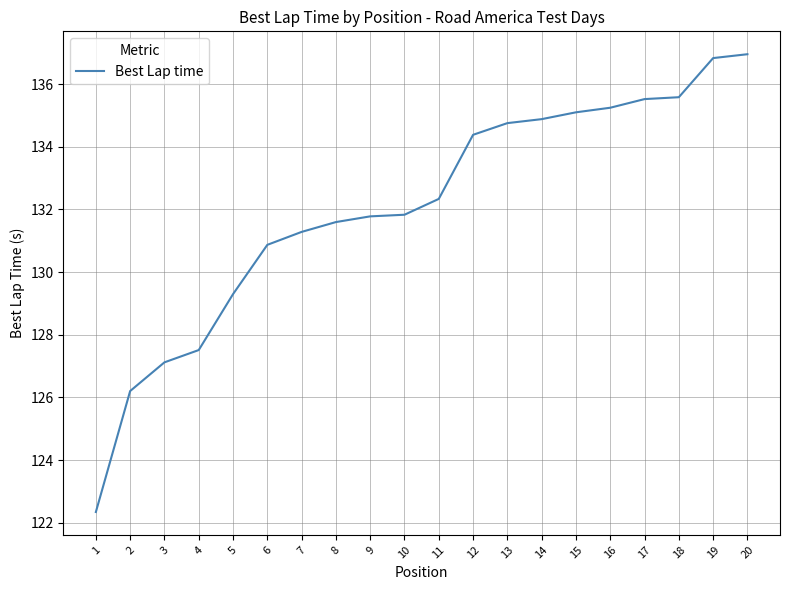

What is the difference between the maximum and minimum values?

14.6